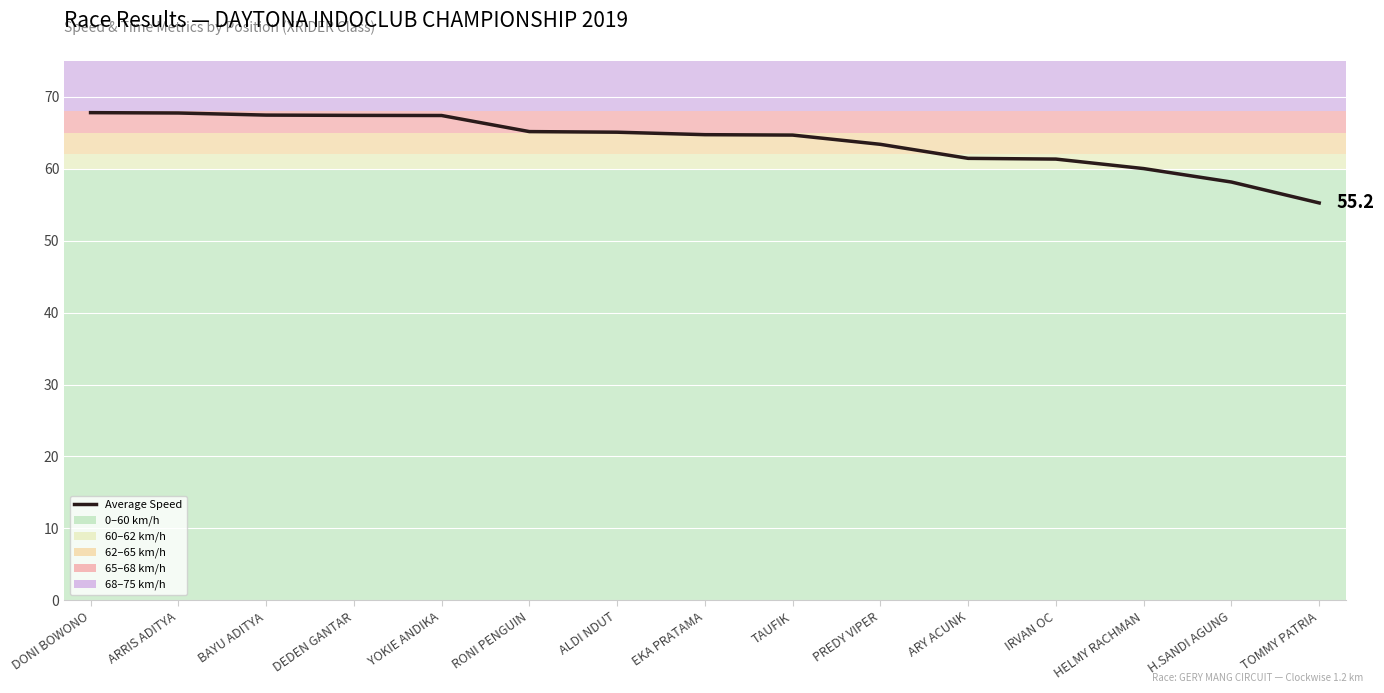

What is the sum of all values?

957.1